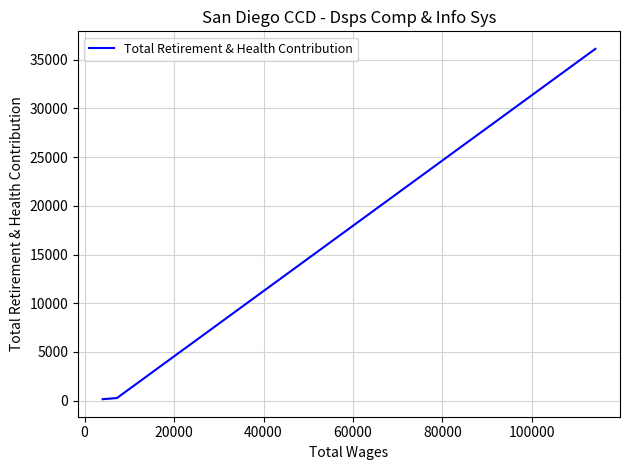

True or false: the data shows 50209 at −20000.

False